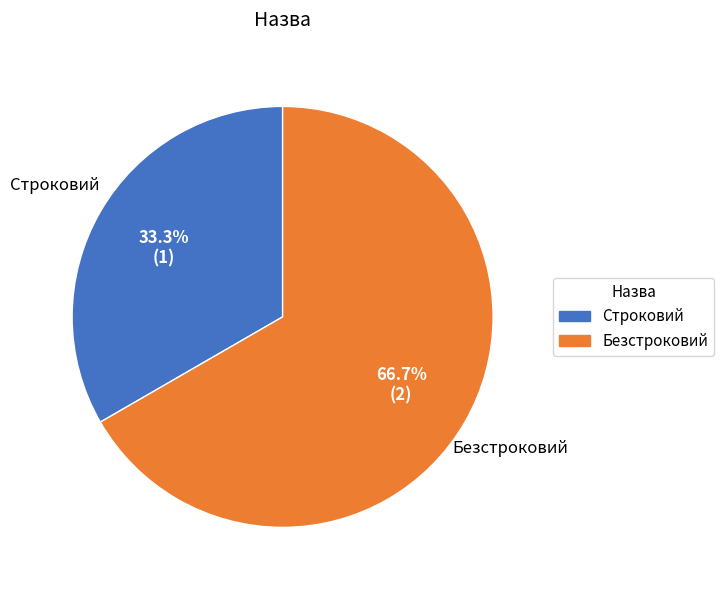

To the nearest percent, what is the average slice percentage?

50%